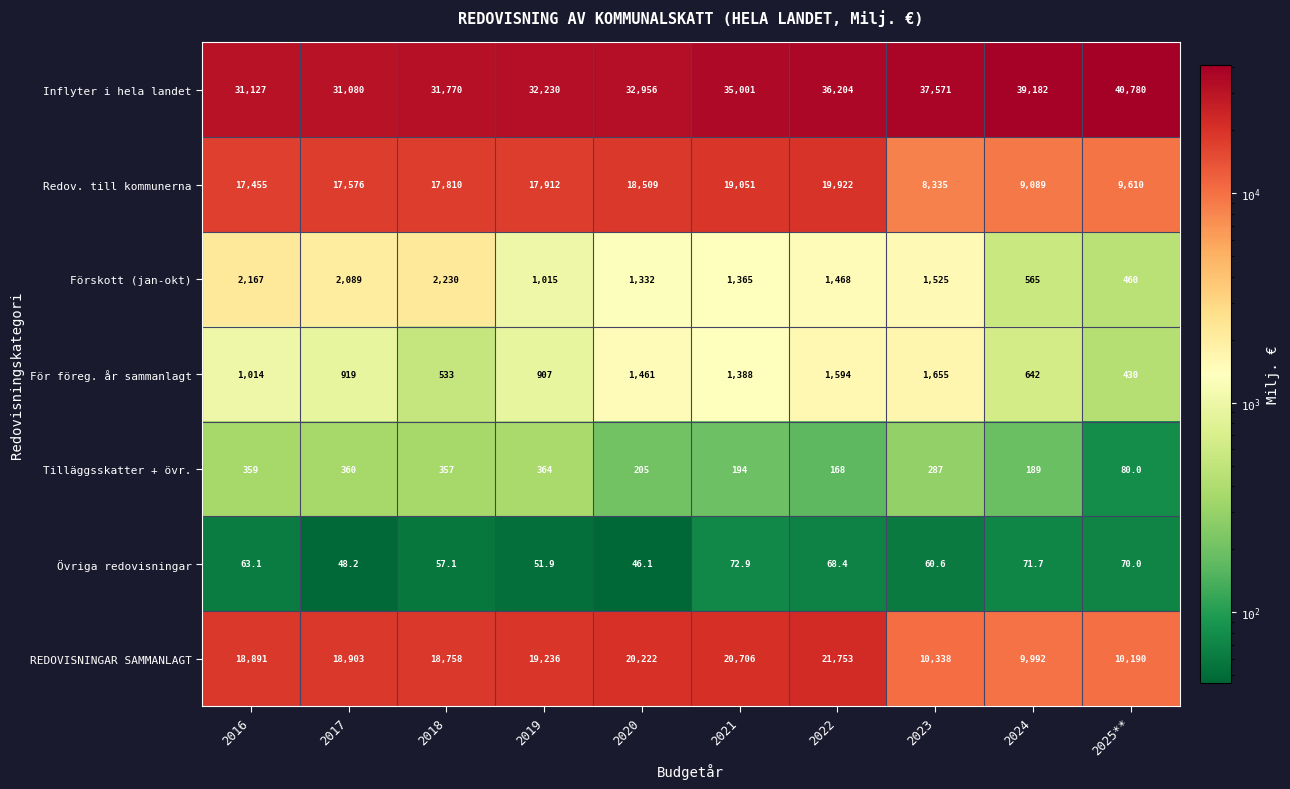

Which category has the lowest value in the För föreg. år sammanlagt series?

2025**